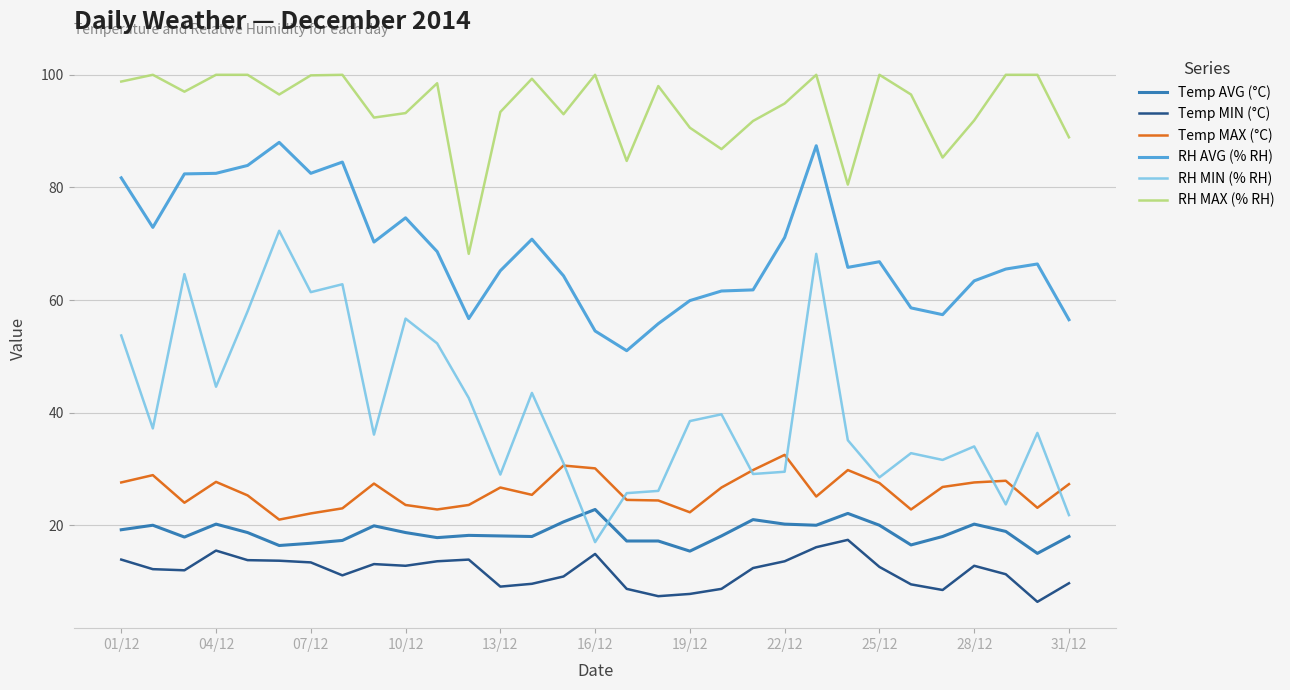

Which series has the widest spread of values?

RH MIN (% RH)